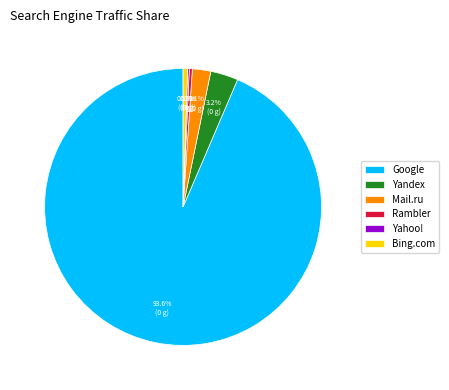

Approximately how many times larger is the value at Mail.ru compared to Bing.com?

4.0